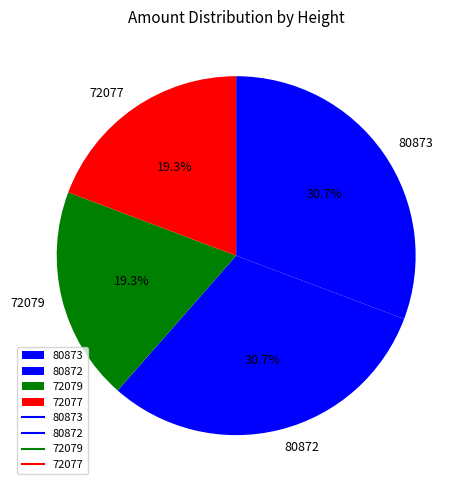

Between 72079 and 80872, which is larger?

80872